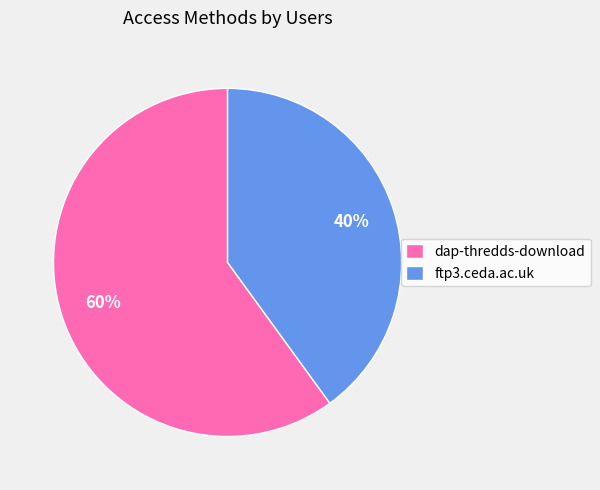

Rank the categories by value from lowest to highest.

ftp3.ceda.ac.uk, dap-thredds-download